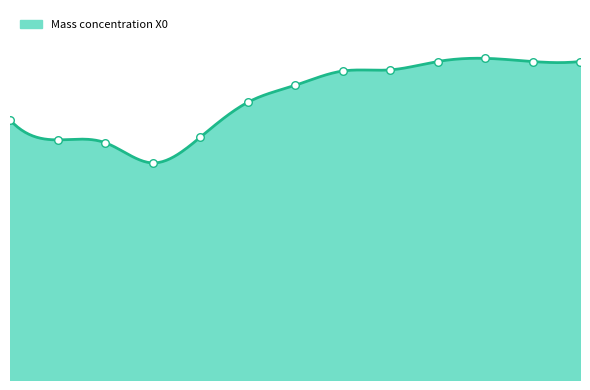

What is the change in value from 18:21 to 18:27?

+0.2